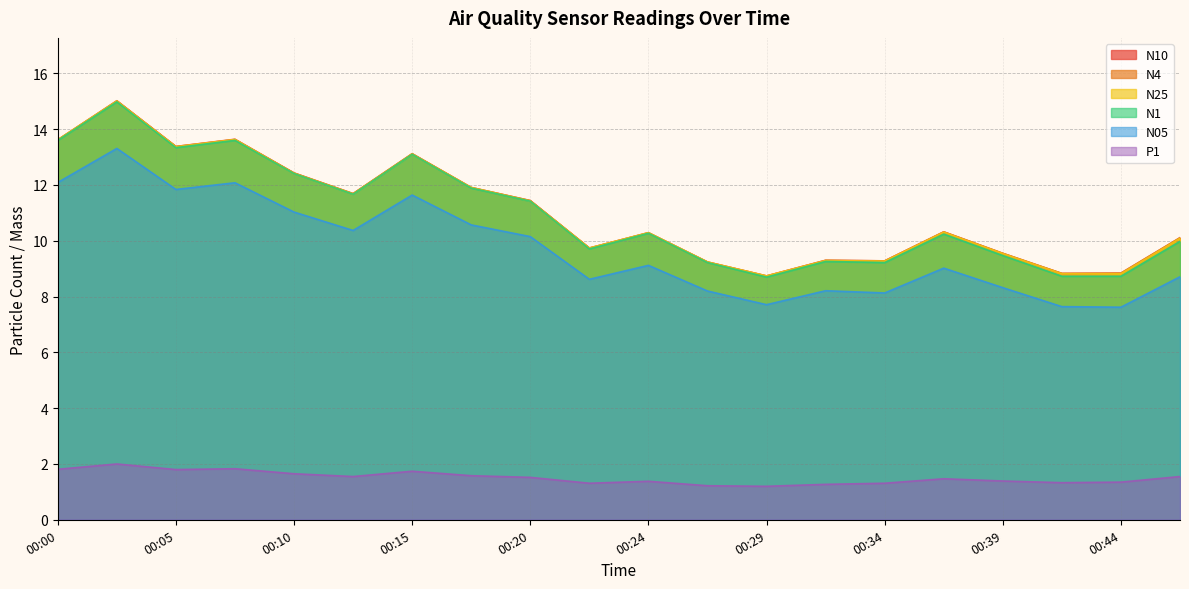

Does the chart have visible grid lines?

Yes